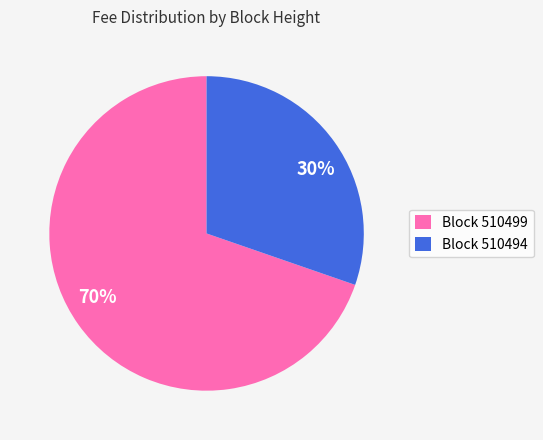

Is there a majority slice in this chart?

Yes